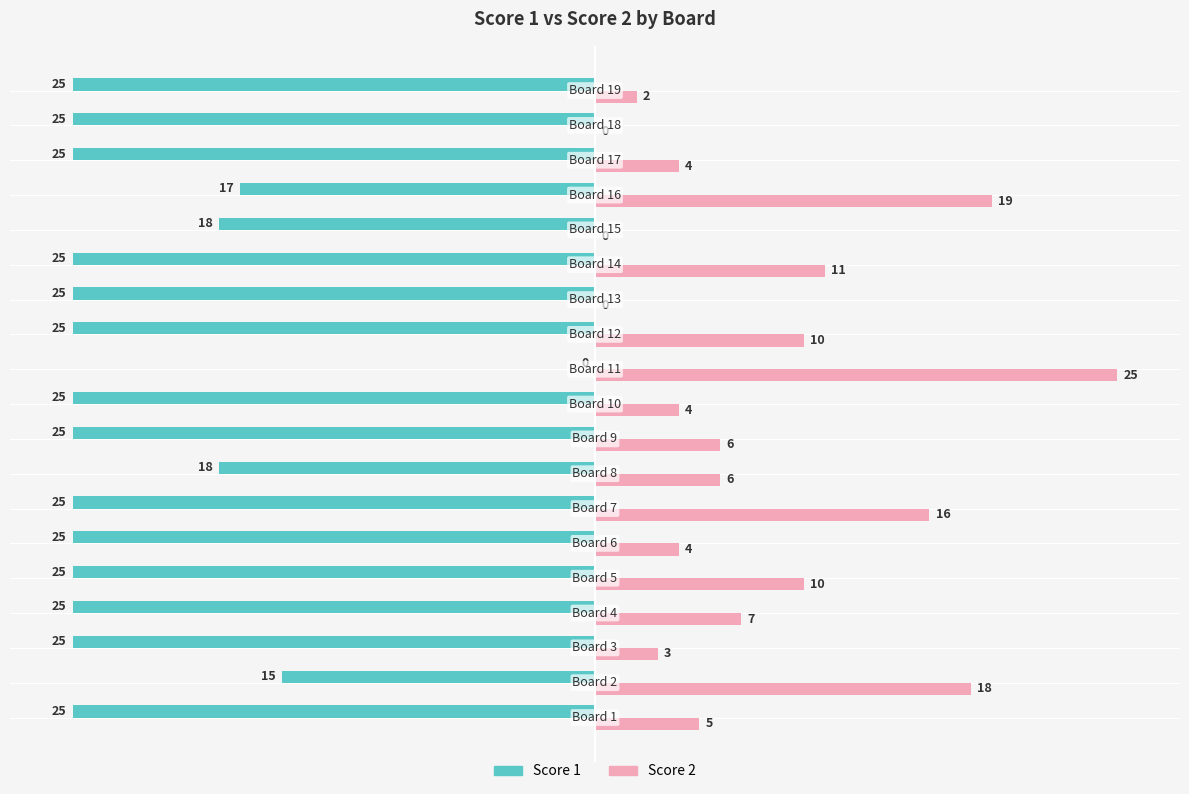

How many series are shown in this chart?

2